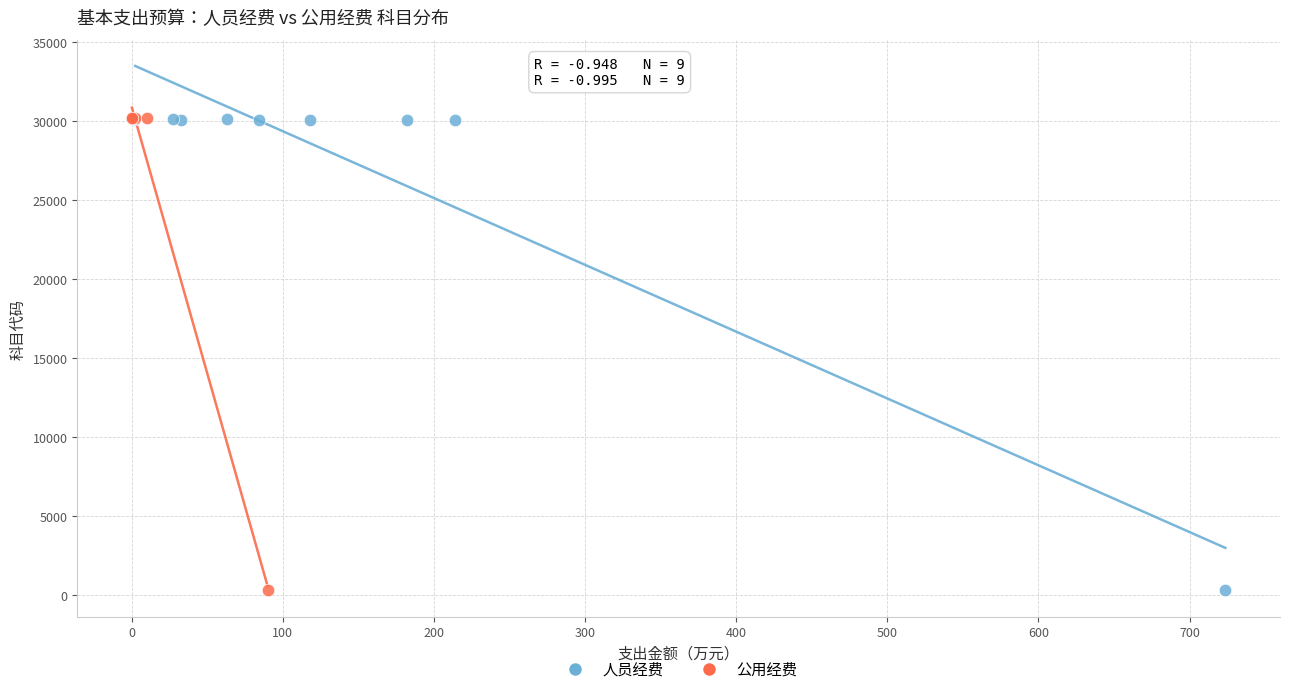

Which series has the widest spread of Y values?

公用经费